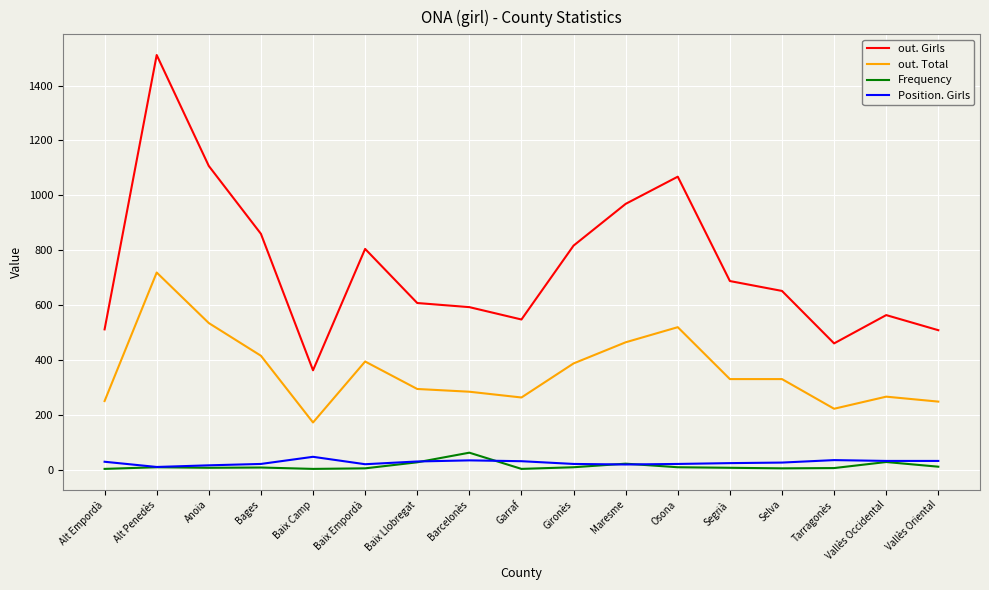

Which series has the widest spread of values?

out. Girls